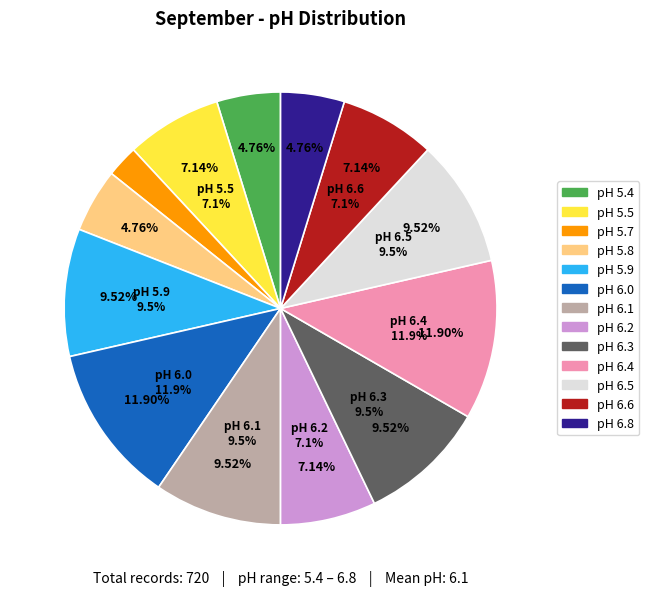

Is there a majority slice in this chart?

No